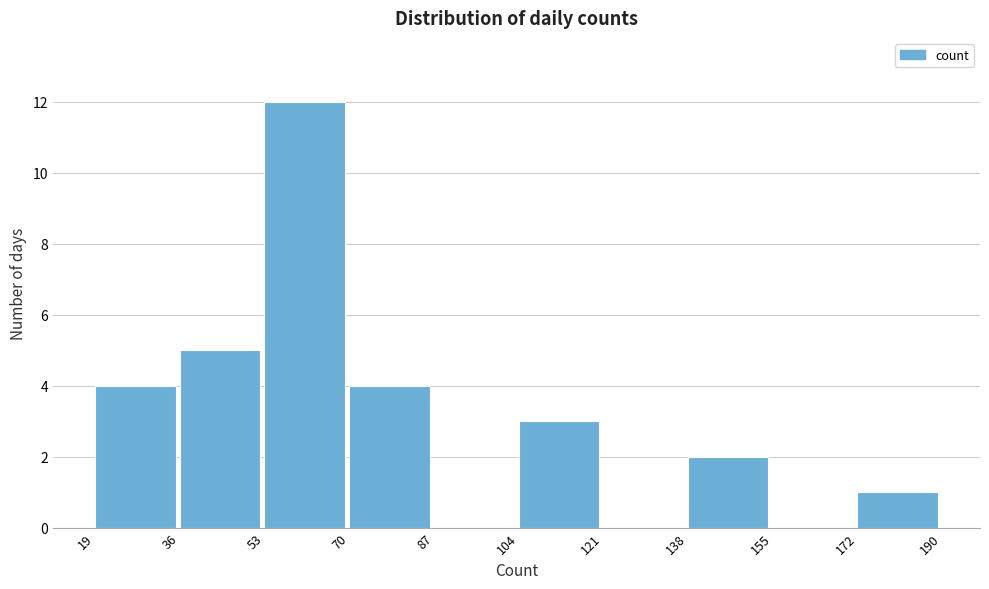

Which range on the x-axis has the tallest bar?

53 to 70